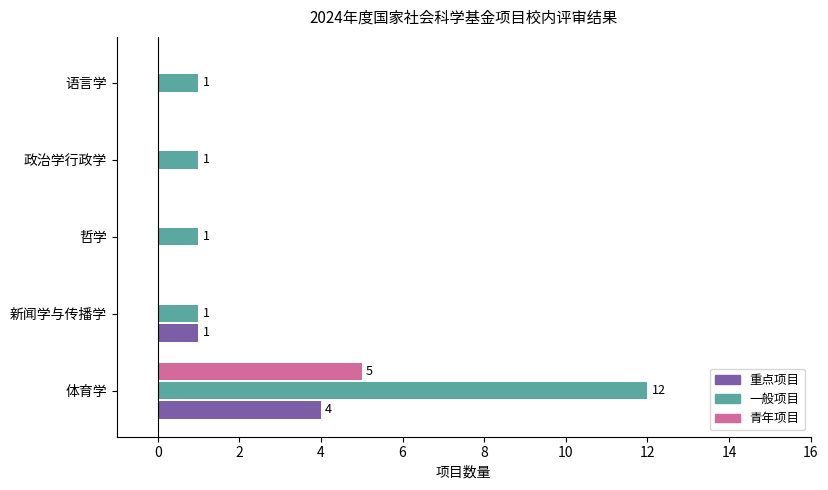

How many 重点项目 values are between 0 and 1?

4